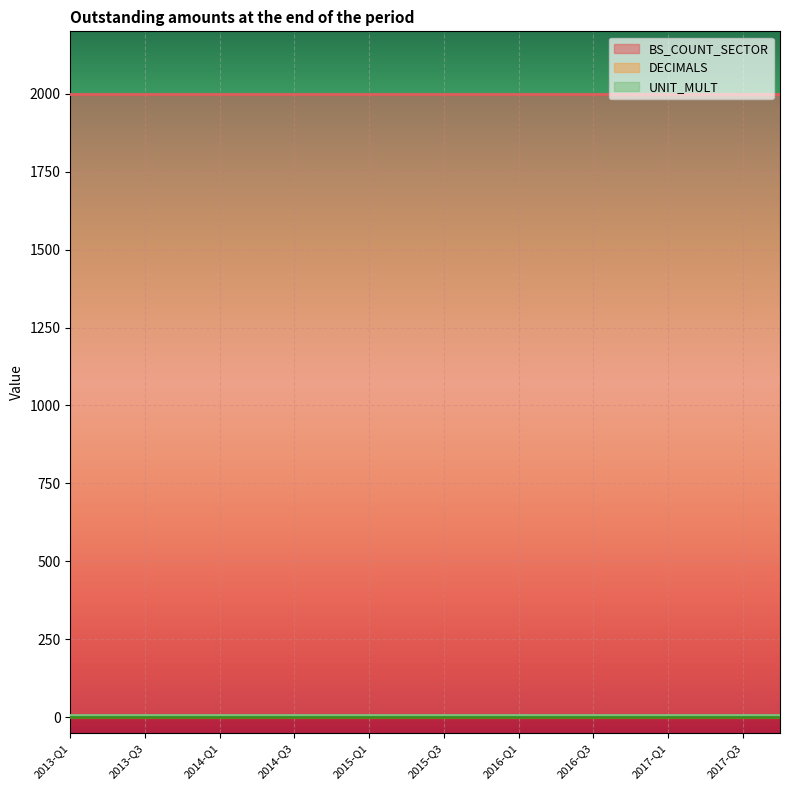

What is the total value across all series at 2017-Q1?

2006